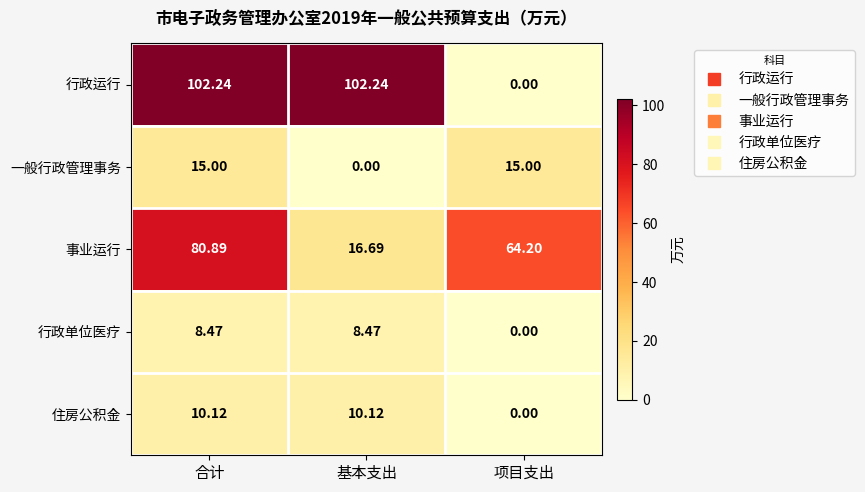

At which label does 住房公积金 first exceed 10?

合计